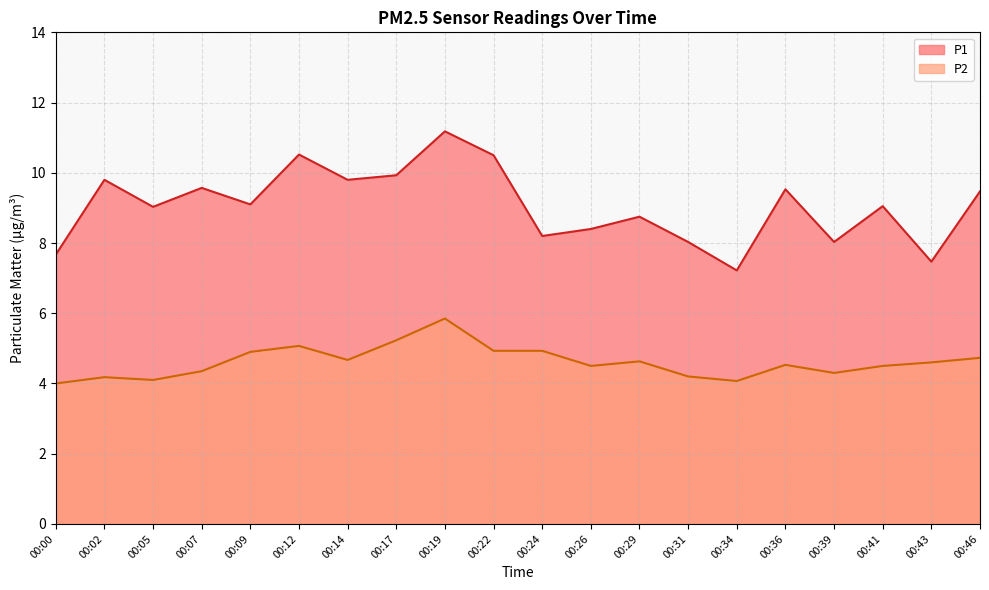

What is the value of the P2 point at the 1st from the left?

4.0